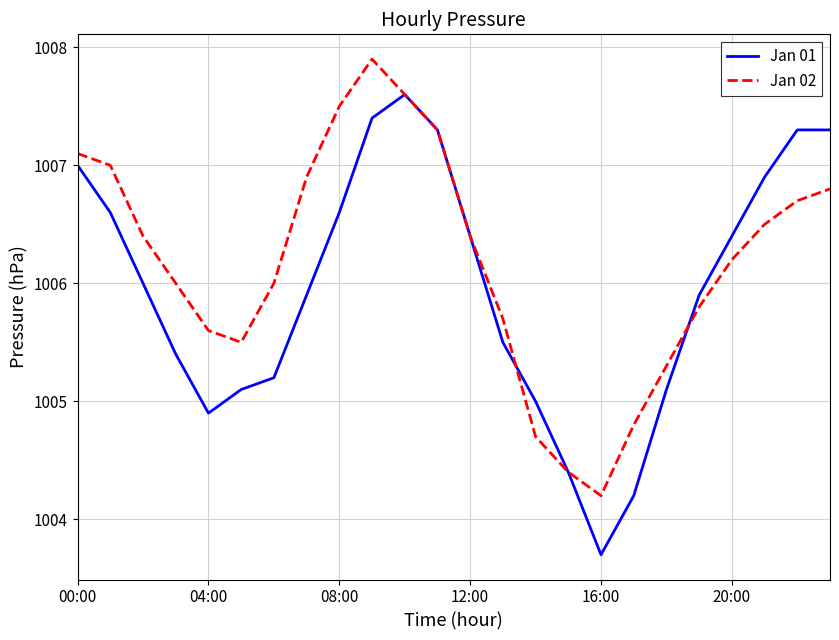

What is the minimum value shown in the chart?

1003.7